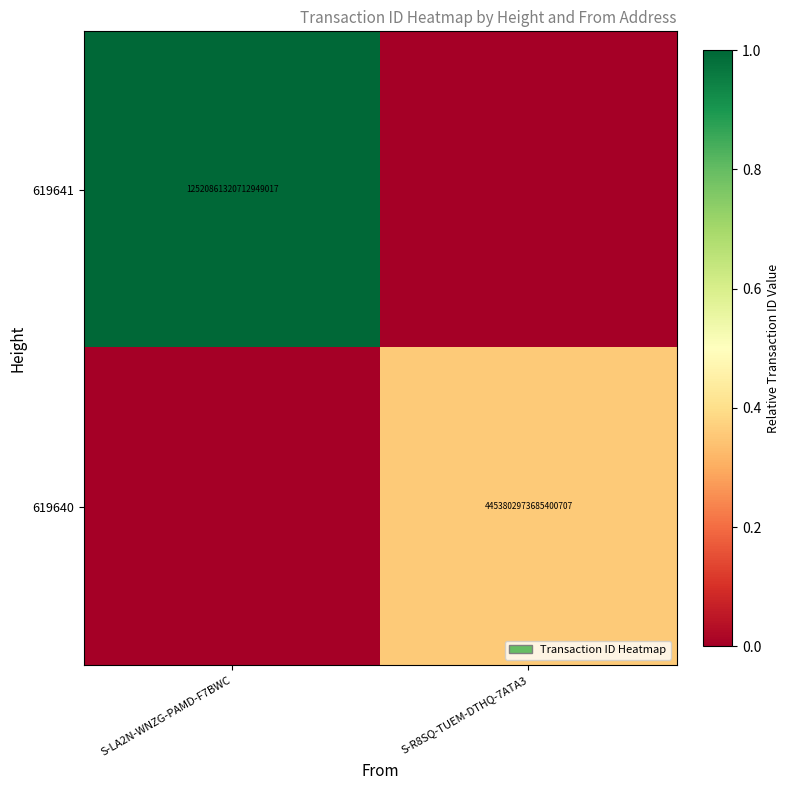

The 619640 series shows 2692486750129890304 at S-R8SQ-TUEM-DTHQ-7ATA3. True or false?

False